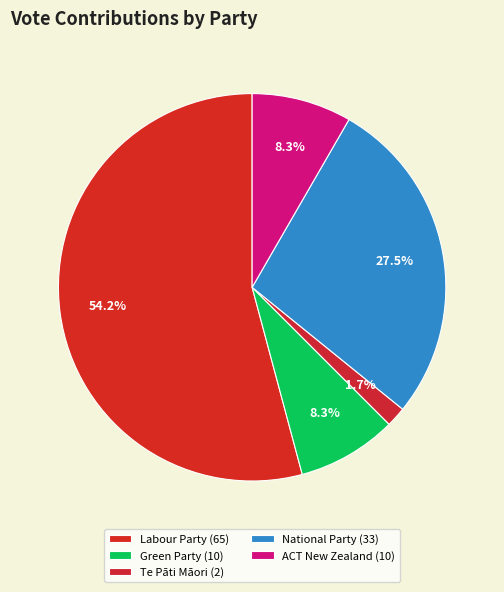

Does Labour Party represent more than half of the total?

Yes